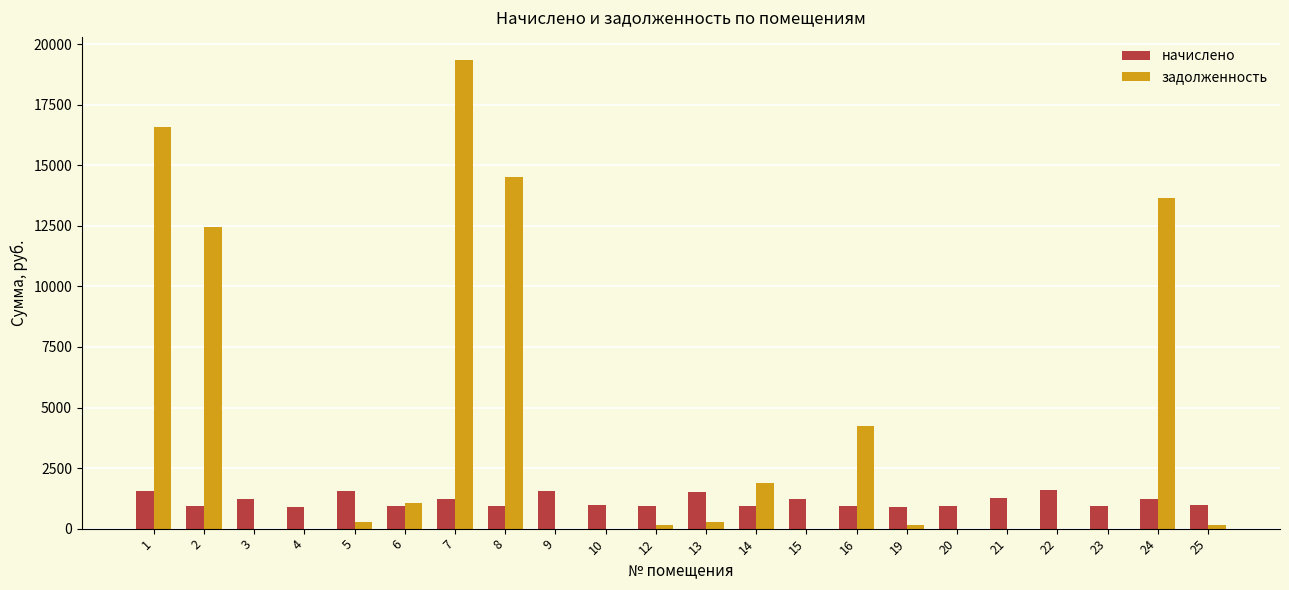

The value of задолженность at 21 is 0.0. True or false?

True